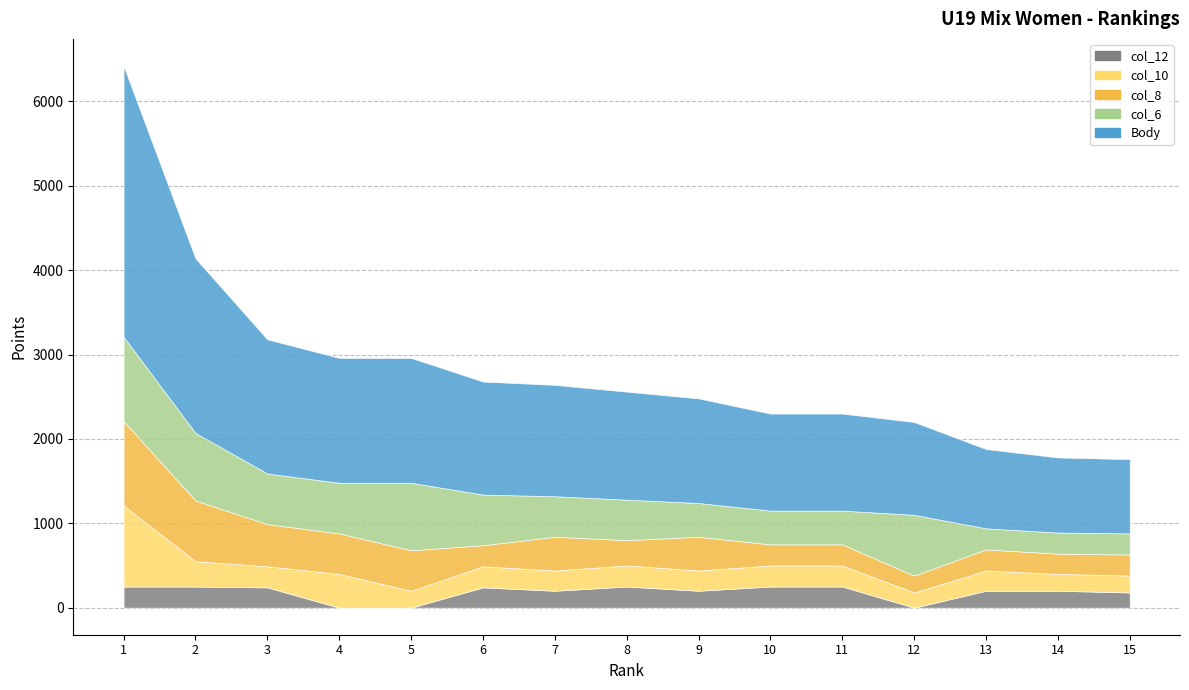

Where does the col_10 series first go above 250?

1